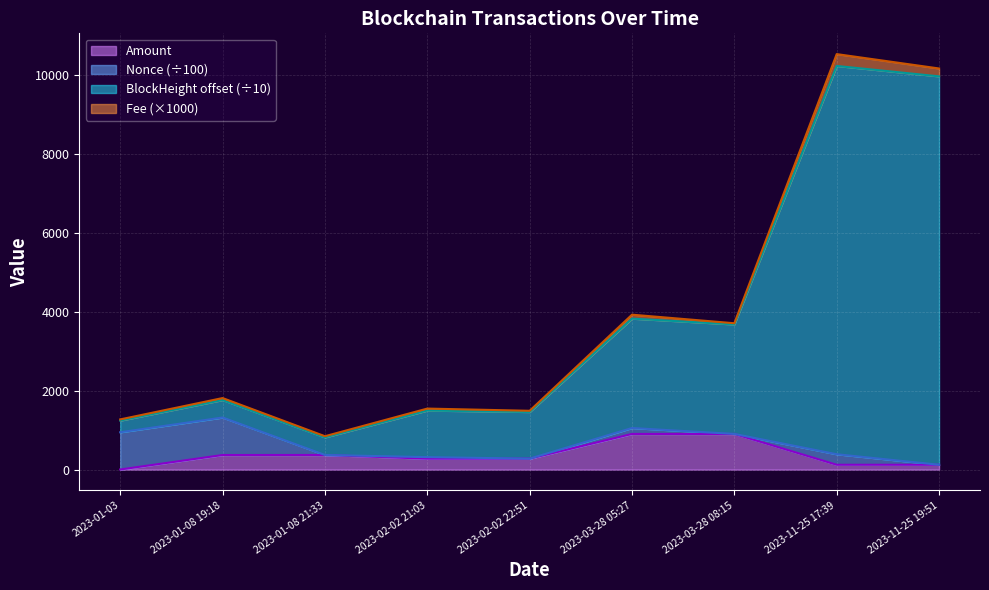

Does the chart display data point markers on the line(s)?

No